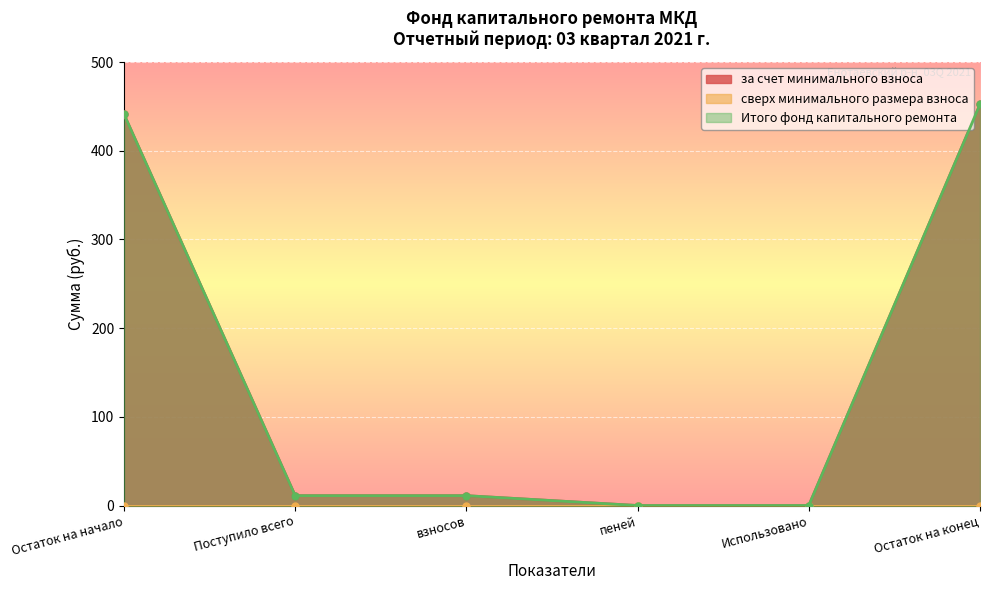

True or false: за счет минимального взноса has a value of 452.3 at Остаток на конец.

True